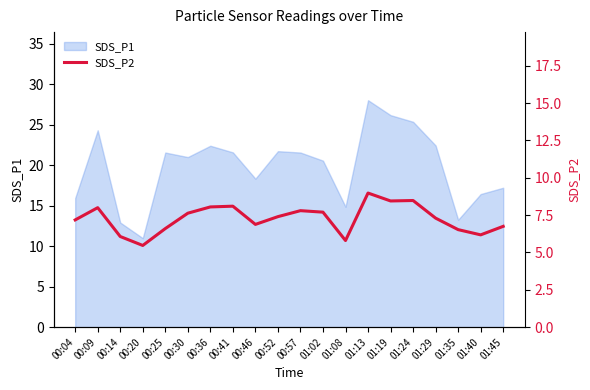

At which label does SDS_P1 reach its minimum?

00:20